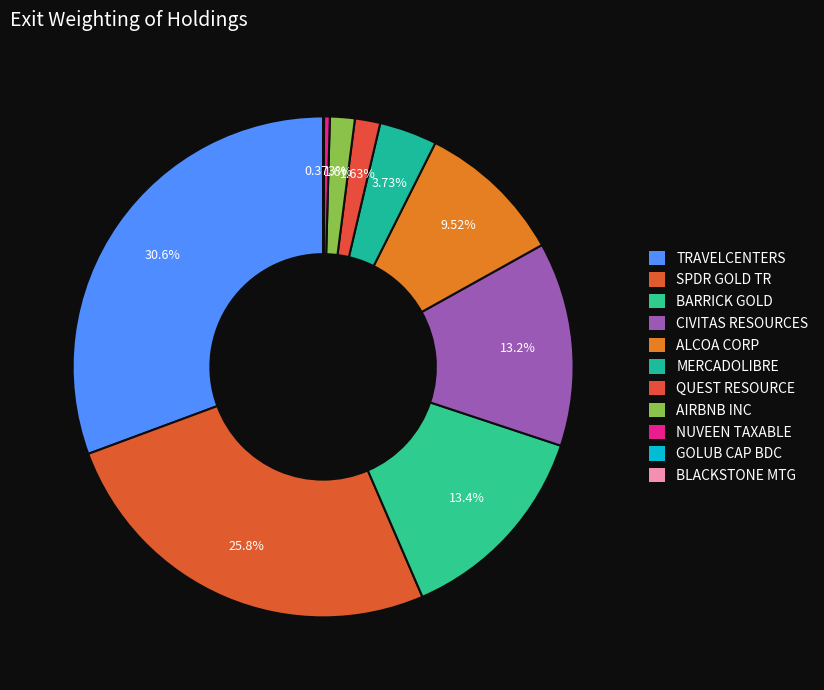

Which category has the smallest portion of the pie?

BLACKSTONE MTG TR INC